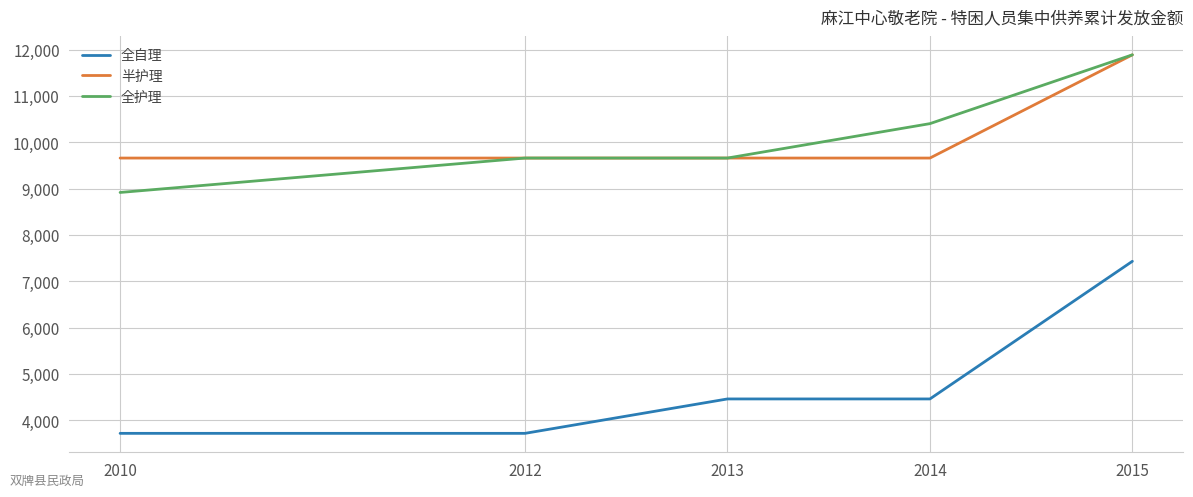

What is the sum of all 半护理 values?

50524